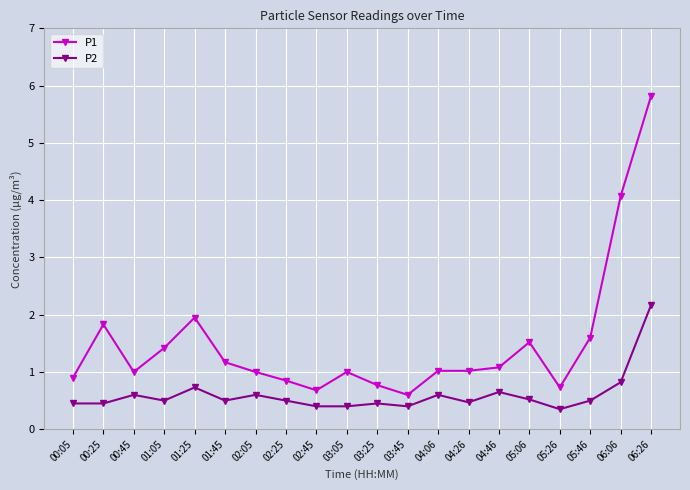

What is the value of the P2 point at the 16th from the left?

0.5